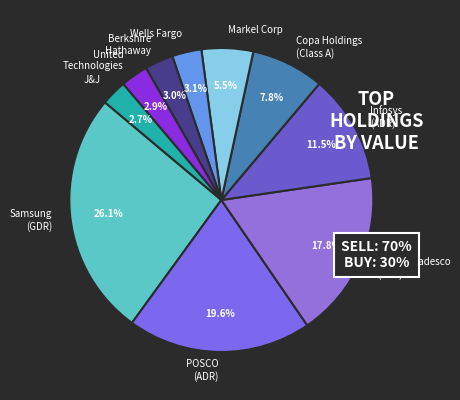

Which category has the biggest portion of the pie?

Samsung (GDR)